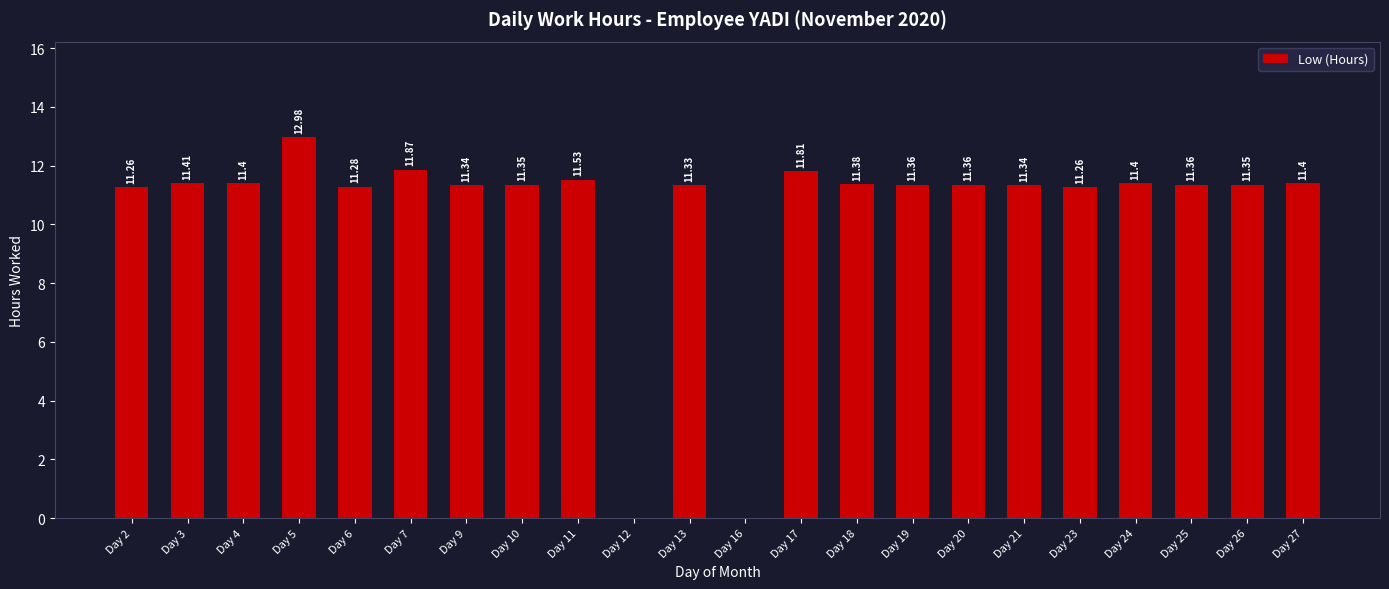

Which has a higher value, Day 11 or Day 6?

Day 11